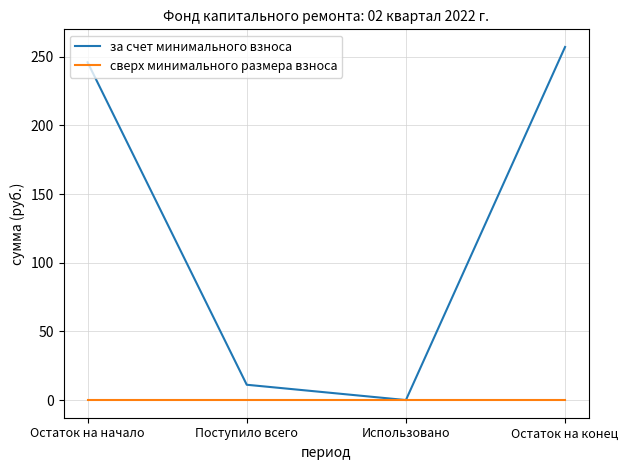

Where is за счет минимального взноса nearest to the value 128?

Поступило всего